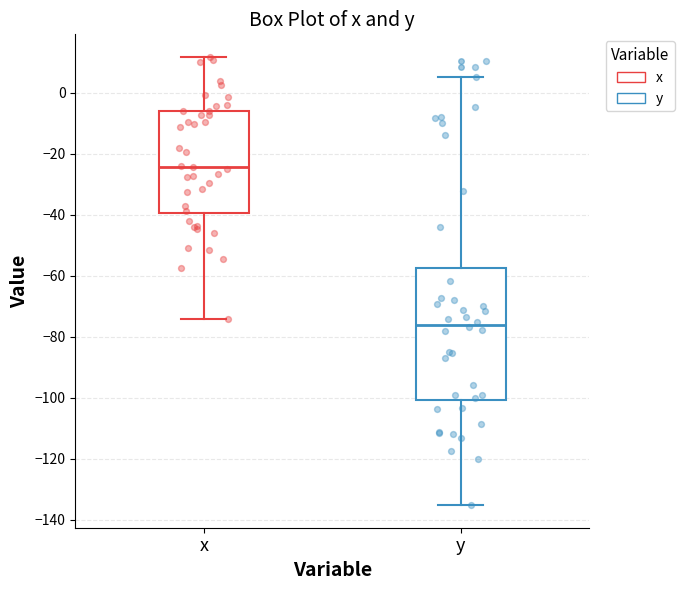

Where does the median line of the box for y sit on the y-axis? The values are not printed on the chart, so give them approximately, as read against the axis.

-76